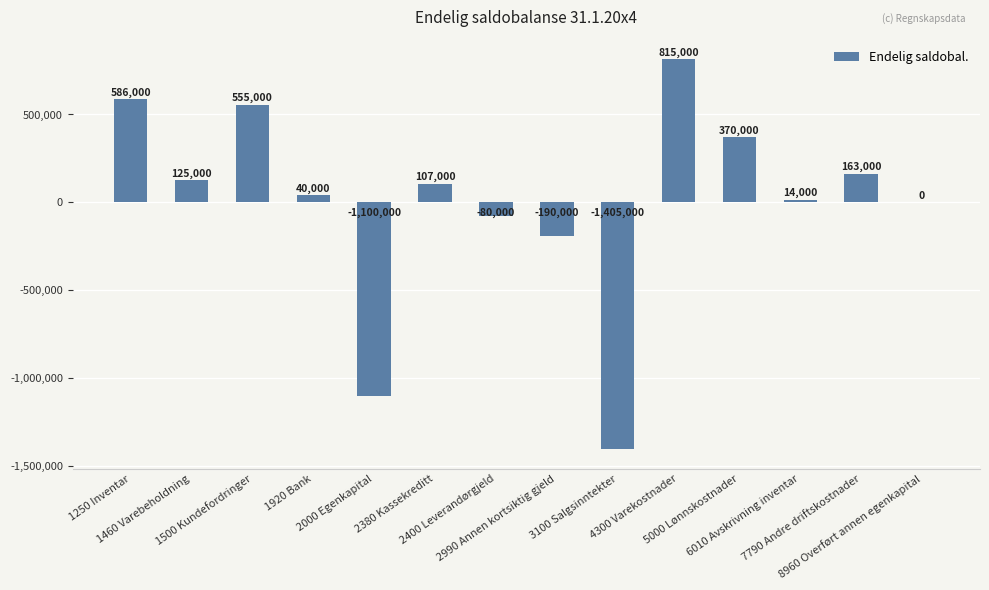

What is the maximum value shown in the chart?

815000